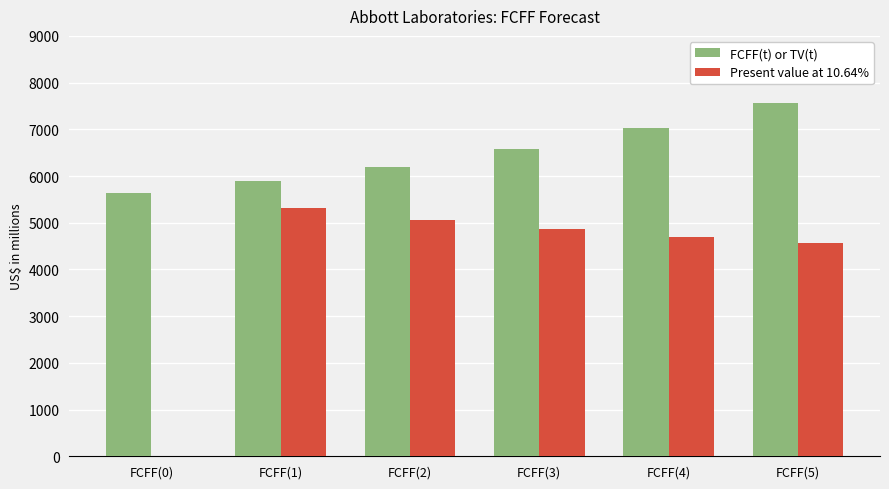

At which label does Present value at 10.64% first exceed 4859?

FCFF(1)